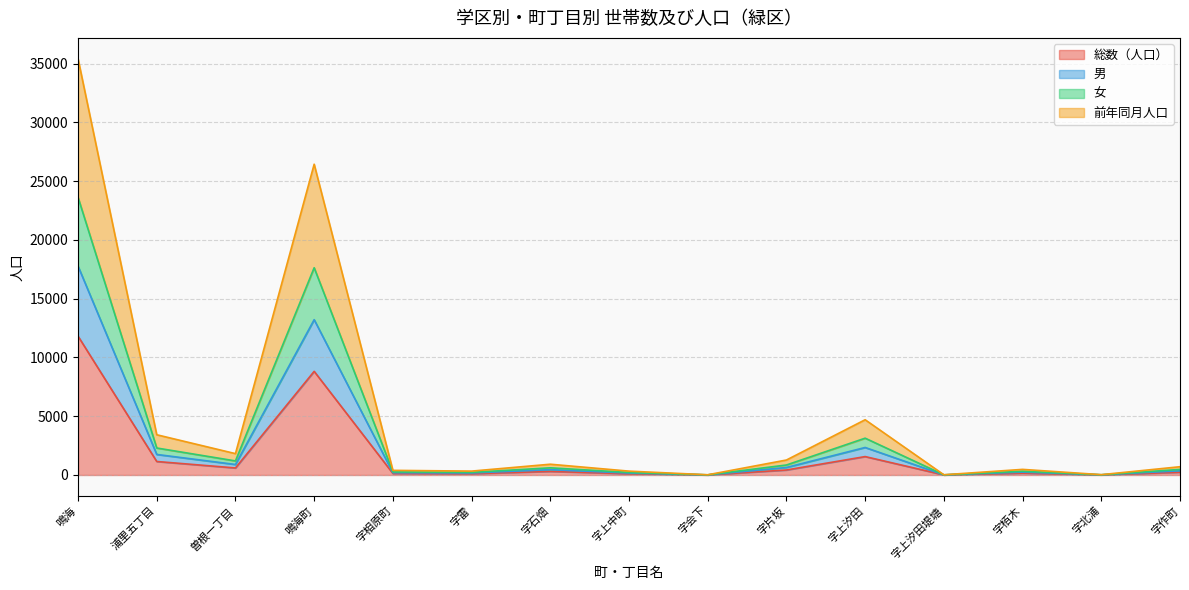

What are all the series names shown in the legend?

総数（人口）, 男, 女, 前年同月人口